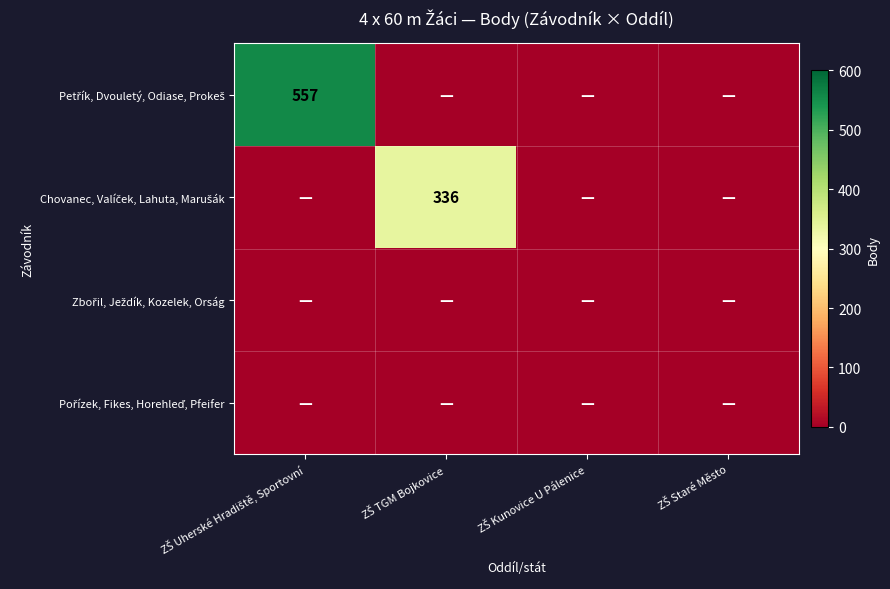

At ZŠ TGM Bojkovice, list the series in order from smallest to largest.

Petřík, Dvouletý, Odiase, Prokeš, Zbořil, Ježdík, Kozelek, Orság, Pořízek, Fikes, Horehleď, Pfeifer, Chovanec, Valíček, Lahuta, Marušák